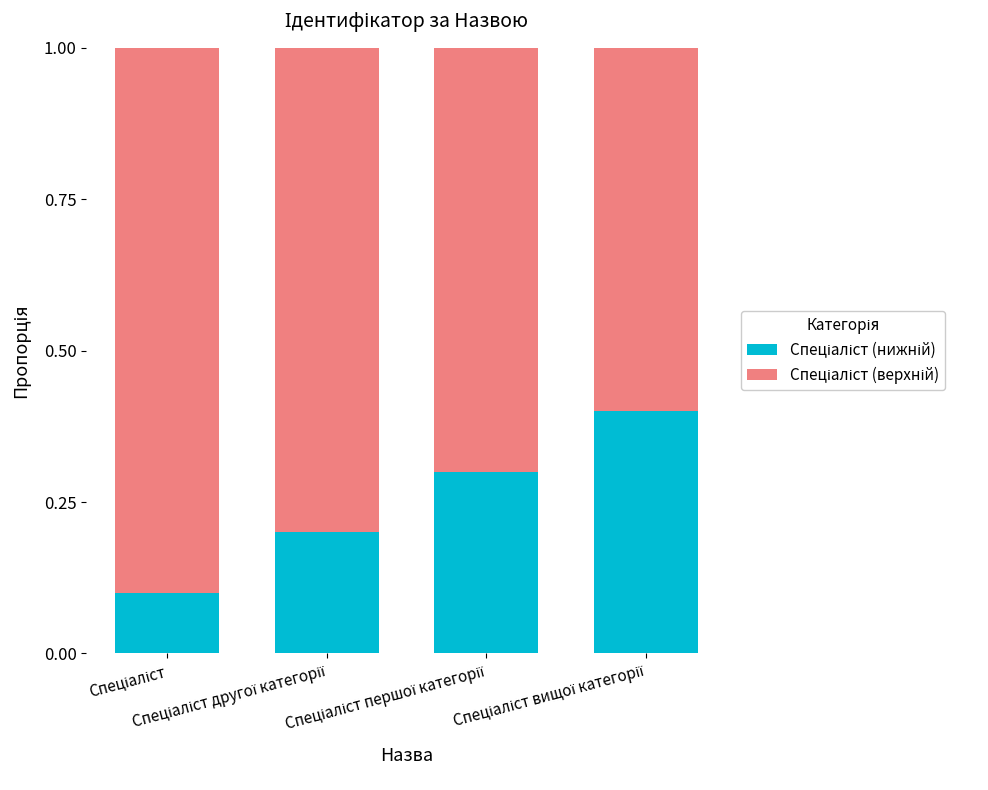

At which label is Спеціаліст (нижній) closest to 0?

Спеціаліст